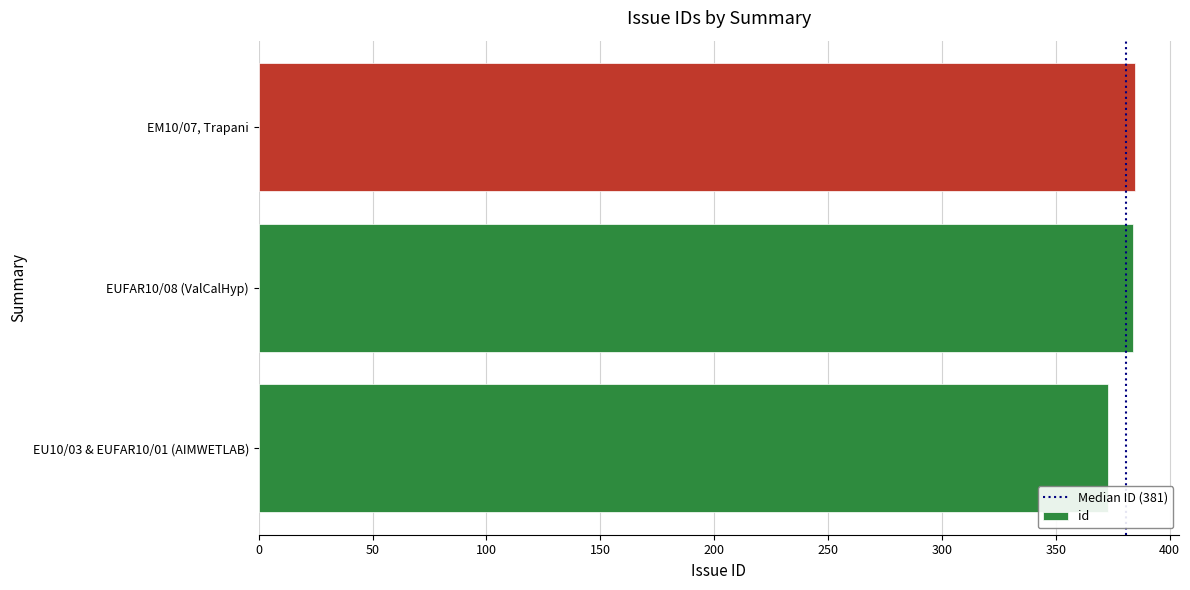

At which category does the chart reach its minimum across all series?

EU10/03 & EUFAR10/01 (AIMWETLAB)